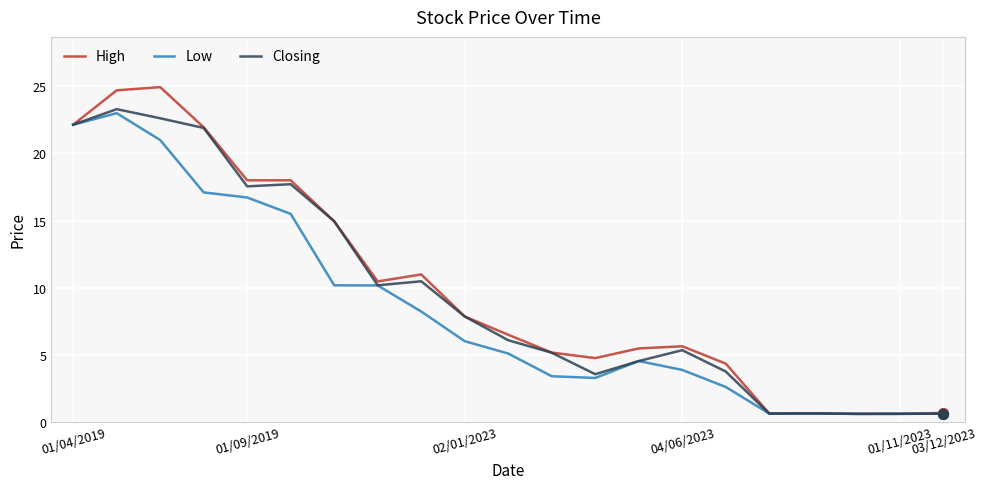

Which series has the largest range (max minus min)?

High